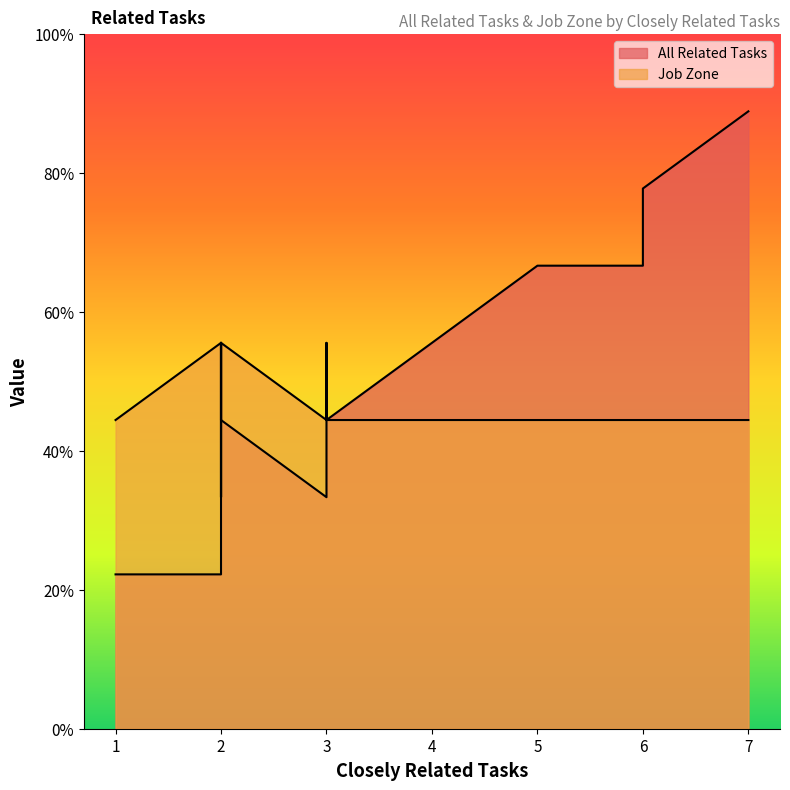

What are all the series names shown in the legend?

All Related Tasks, Job Zone